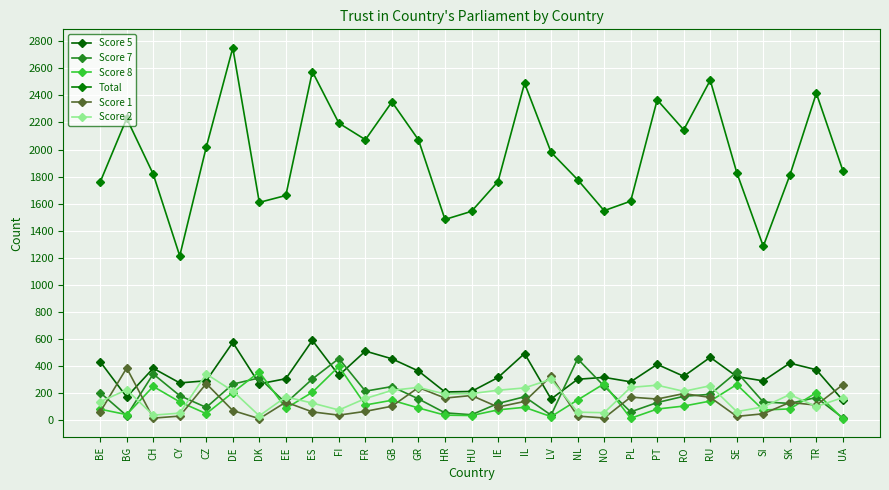

Is this an area chart (filled region under the line)?

No